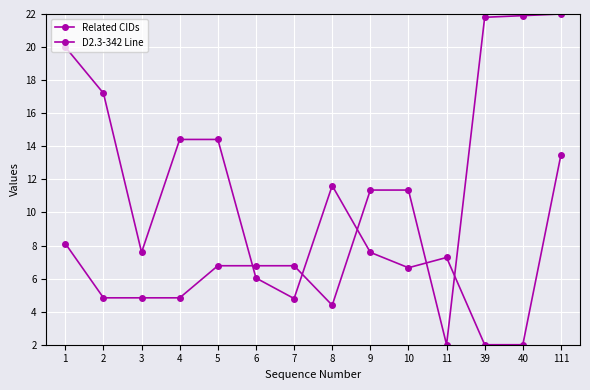

How many values in the D2.3-342 Line series exceed 7?

9